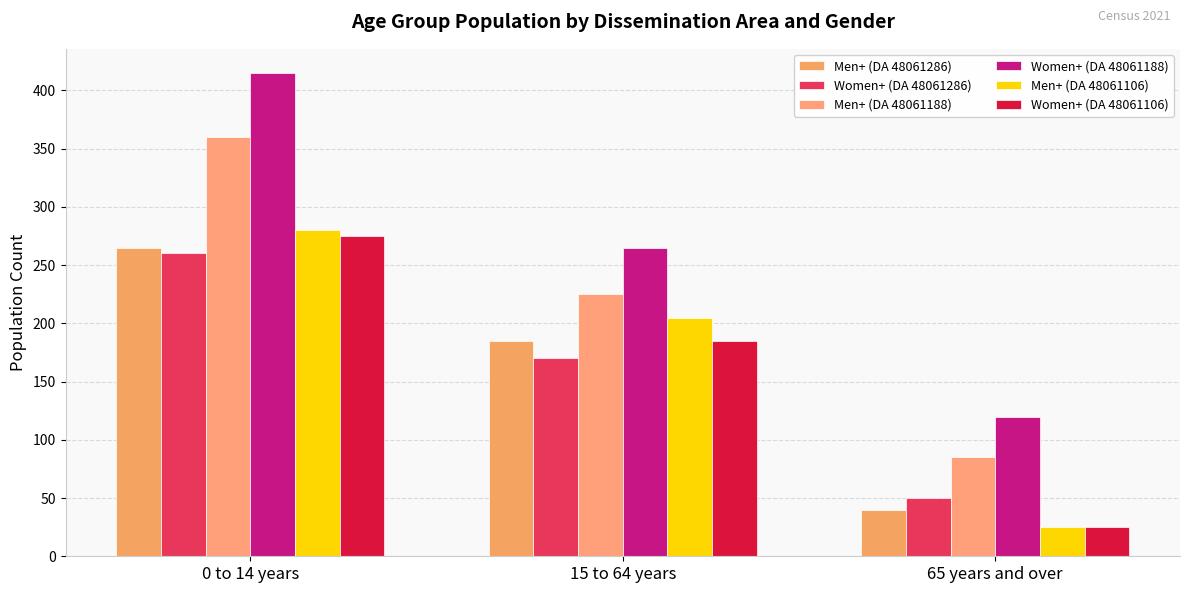

At which category is the sum across all series the highest?

0 to 14 years